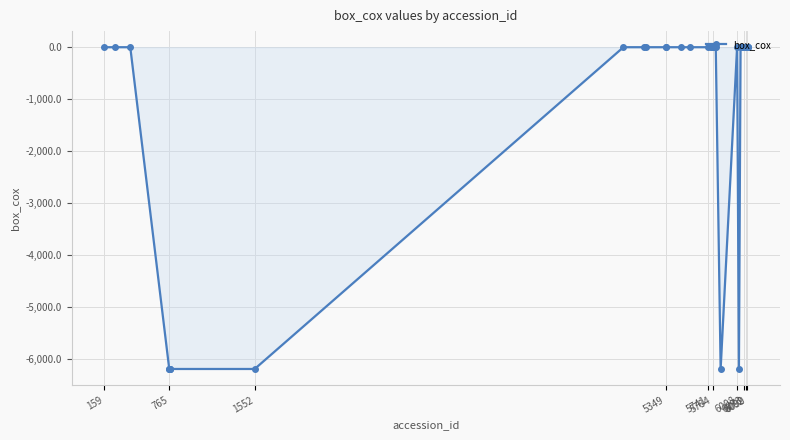

True or false: there are more than 0 points higher than both neighbors.

True